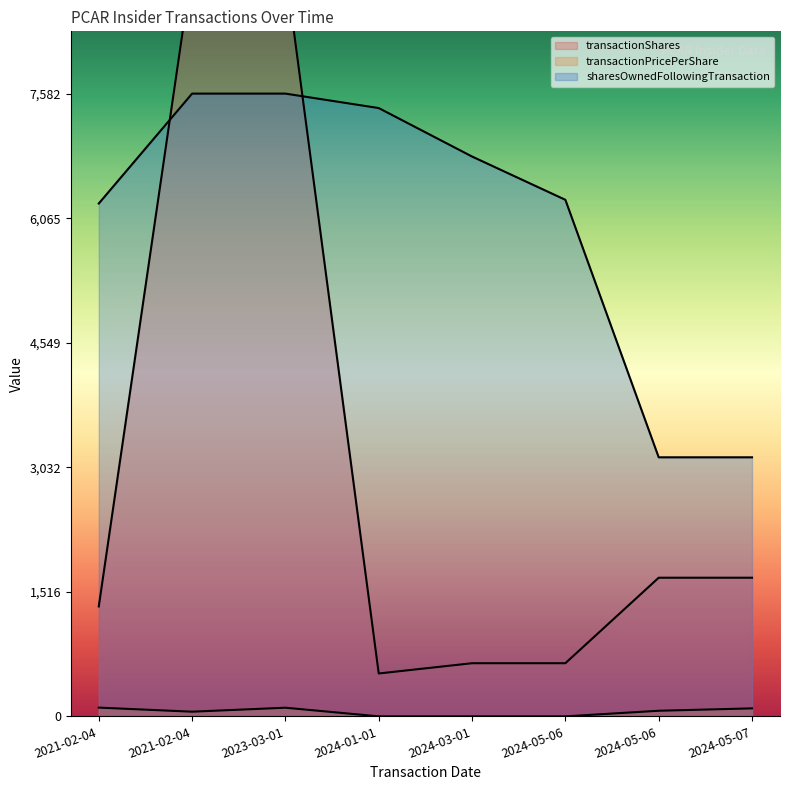

True or false: transactionShares and transactionPricePerShare intersect in this chart.

False